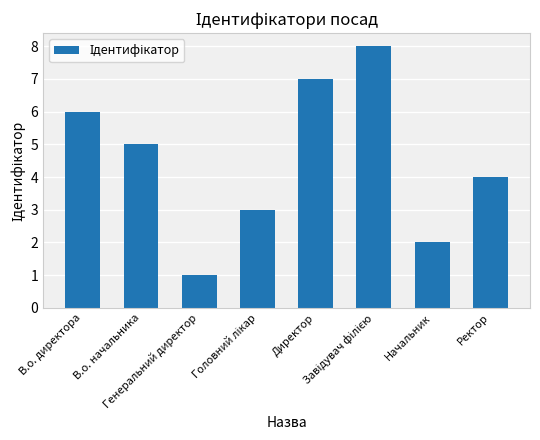

What is the maximum value shown in the chart?

8